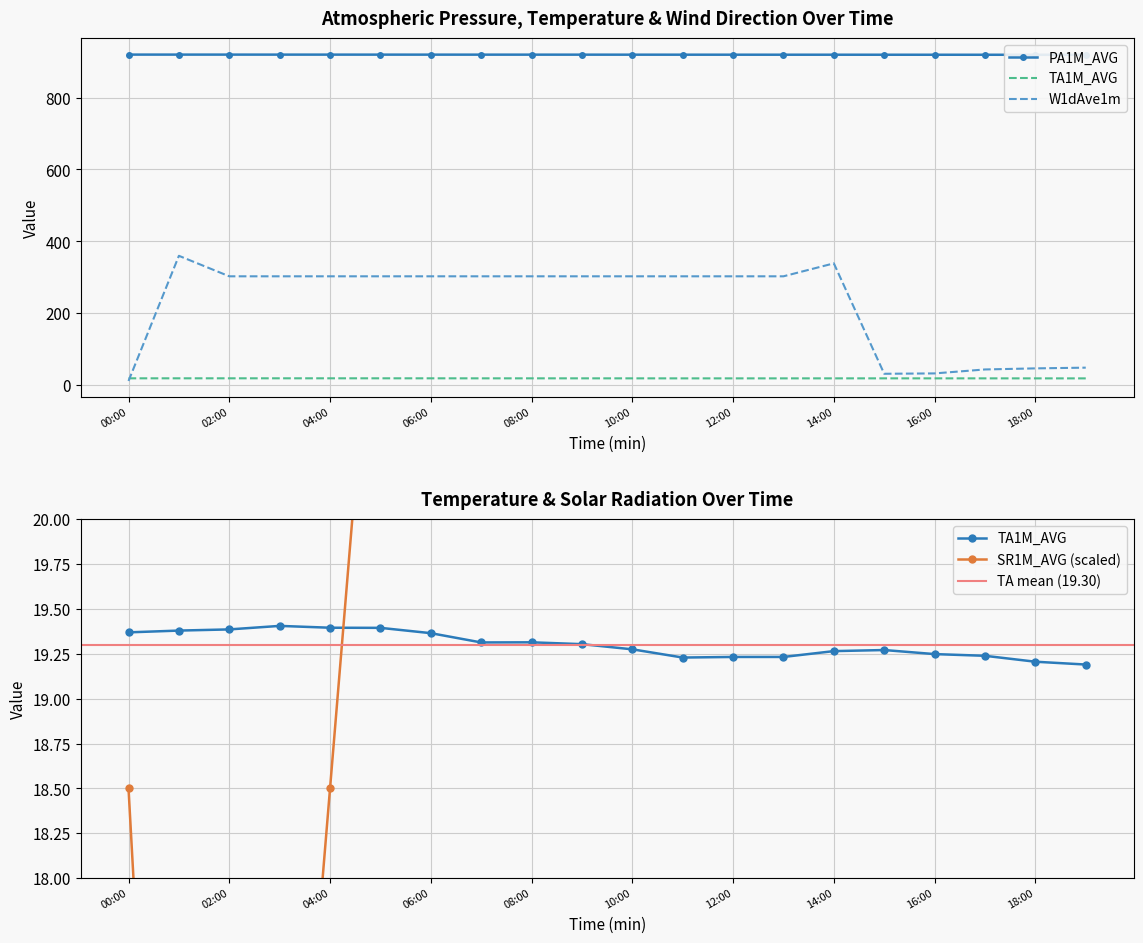

How many lines are shown in the chart?

4